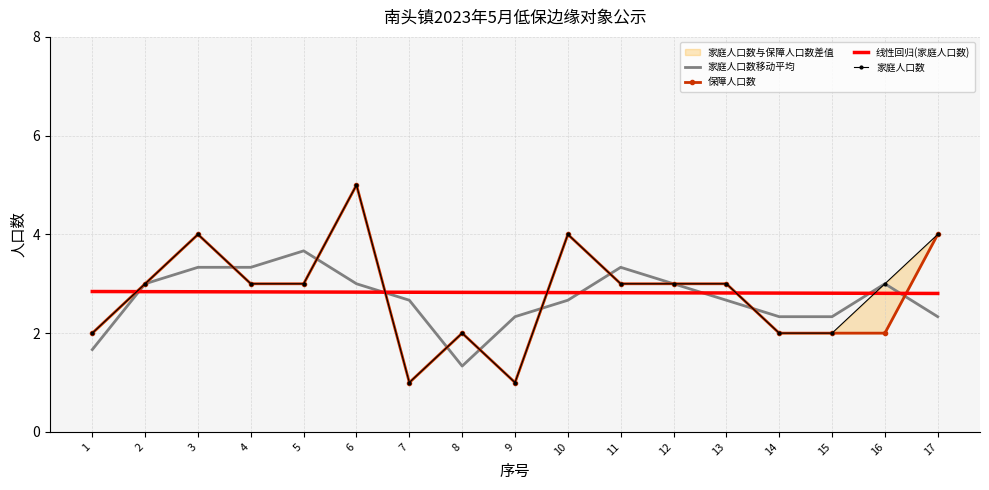

What is the difference between the 保障人口数 values at 1 and 13?

1.0